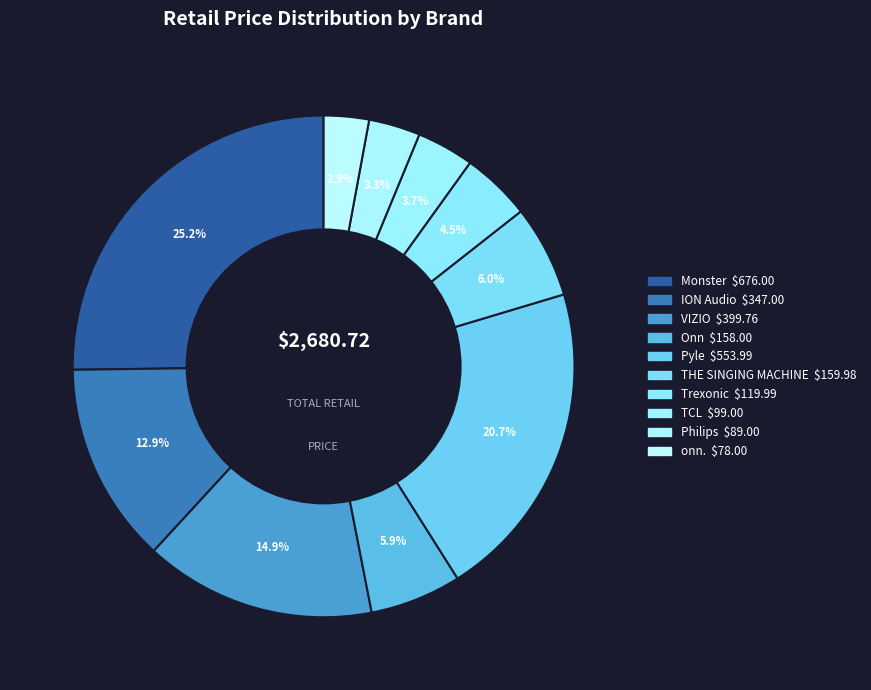

What percentage is the ION Audio slice, to the nearest percent?

13%